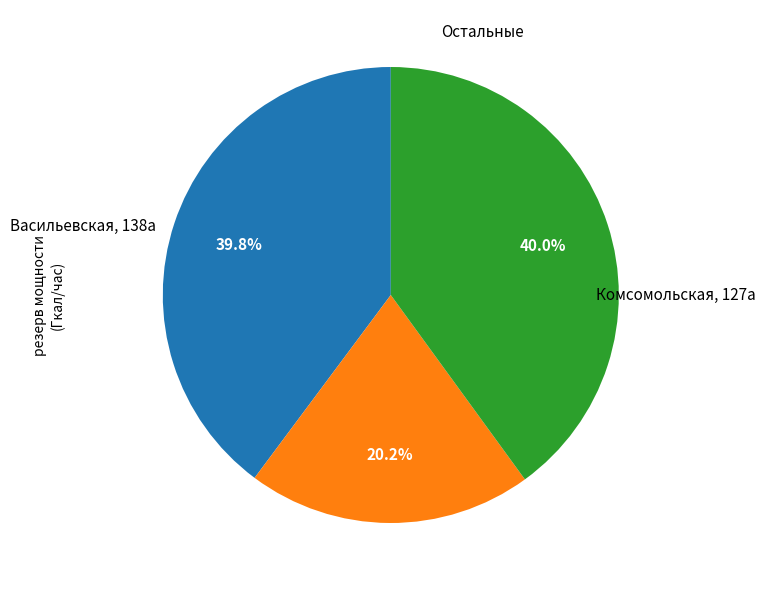

Is there a majority slice in this chart?

No